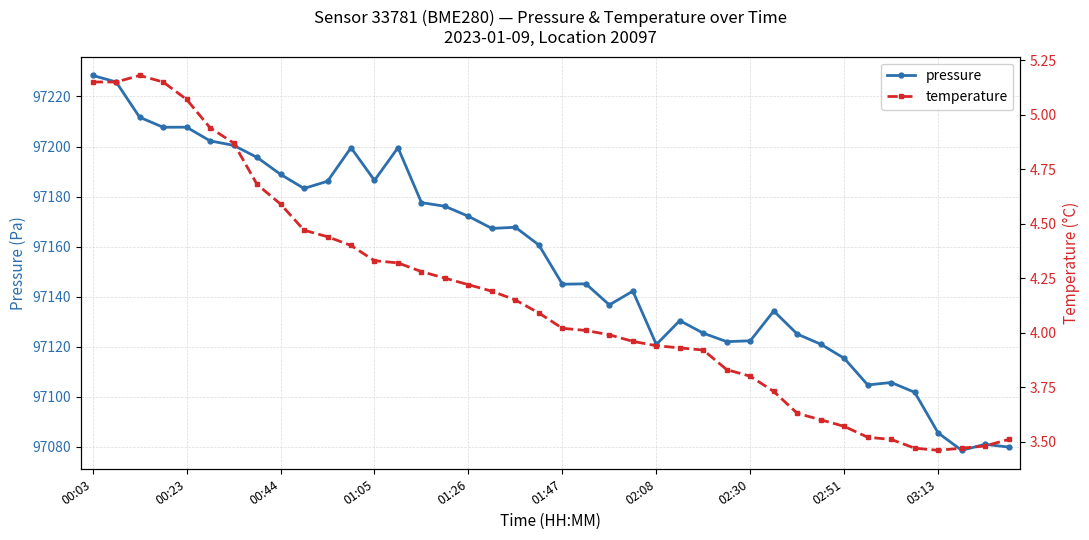

What is the total value across all series at 39?

97083.5